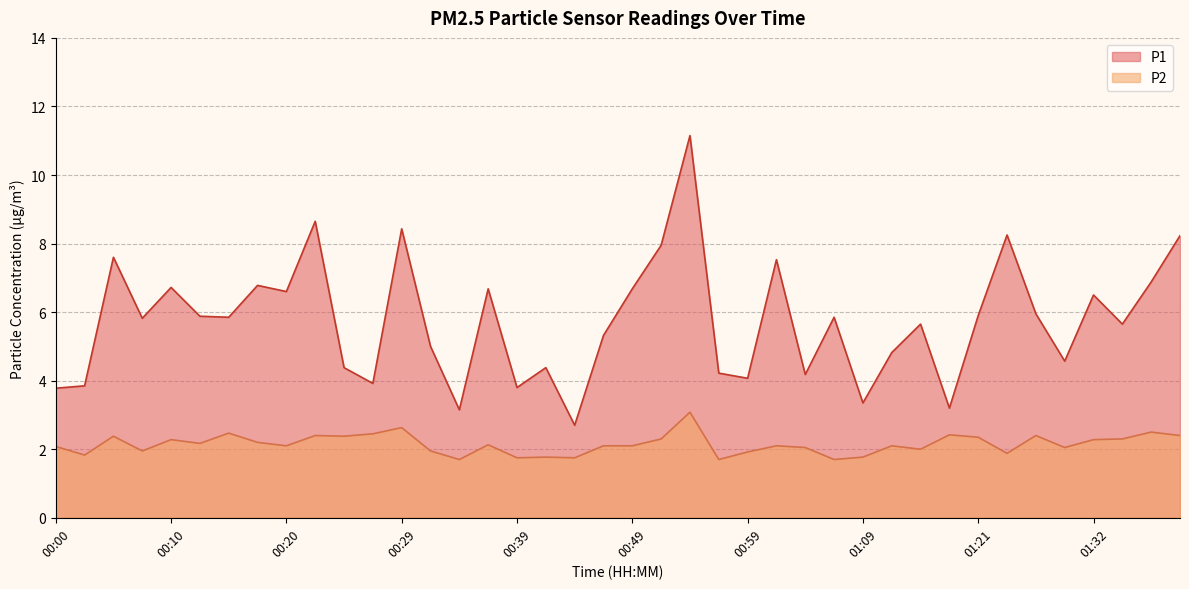

Which series has the widest spread of values?

P1